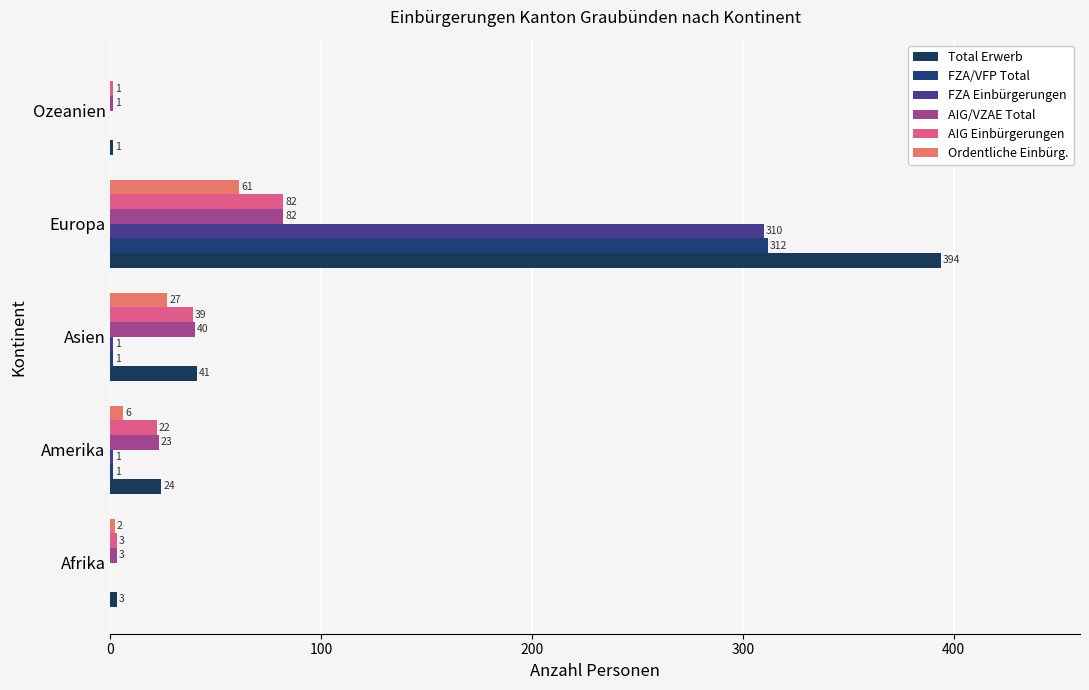

What is the highest value of the AIG Einbürgerungen series?

82